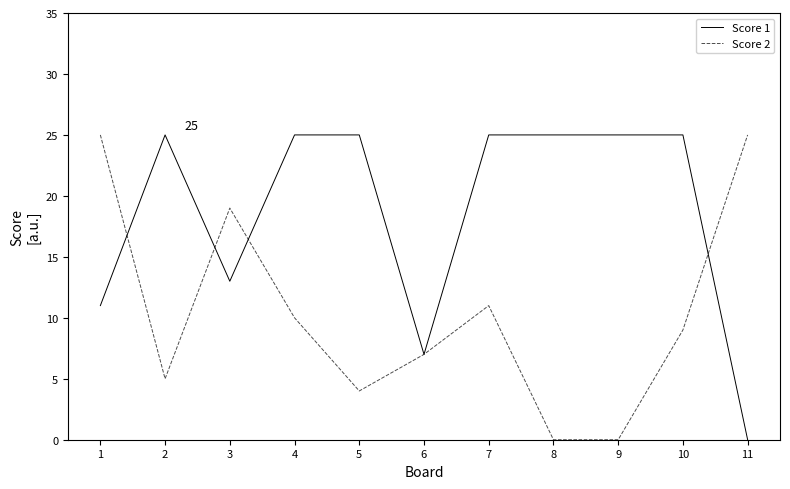

Is it true that Score 1 equals 16 at 11?

False